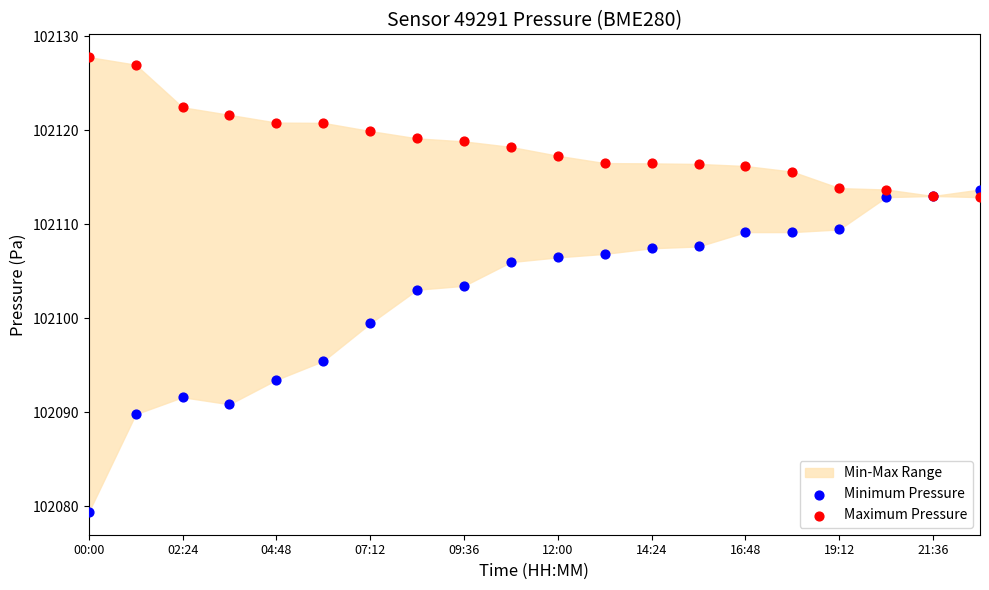

Which series contains the lowest Y value?

Minimum Pressure